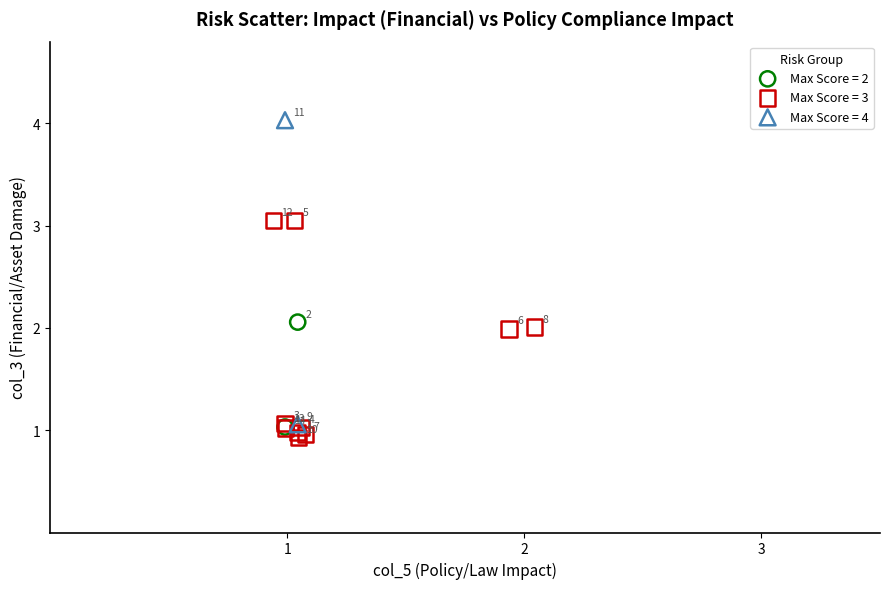

Which series contains the highest Y value?

Max Score = 4